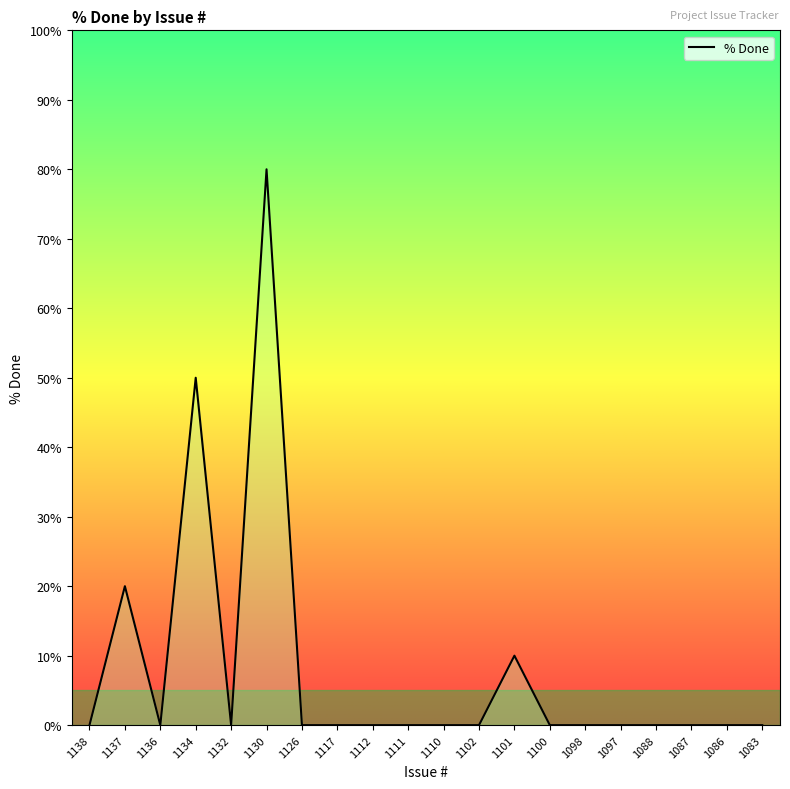

How many data points are above 0?

4